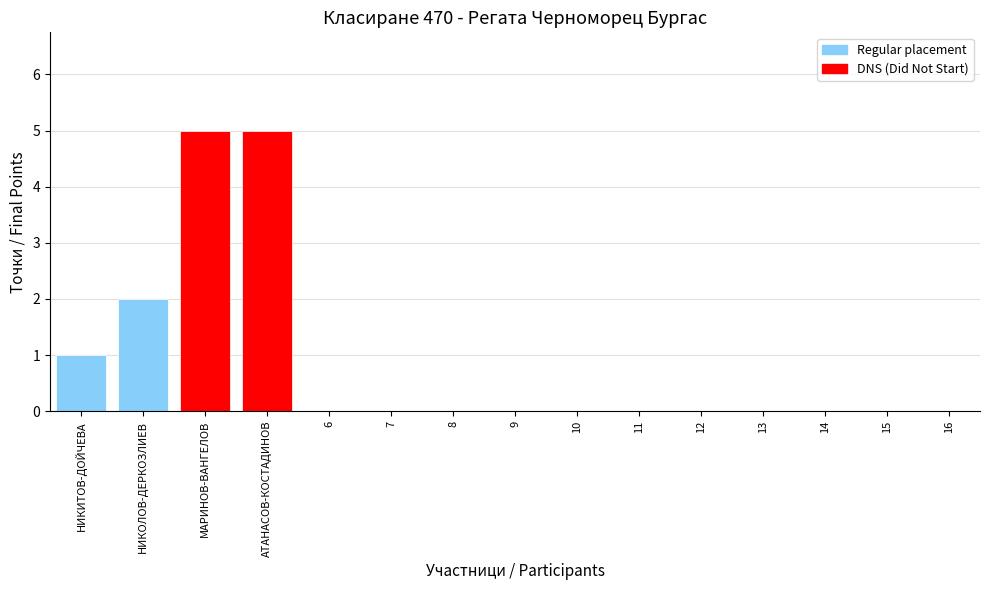

Read the value at МАРИНОВ-ВАНГЕЛОВ.

5